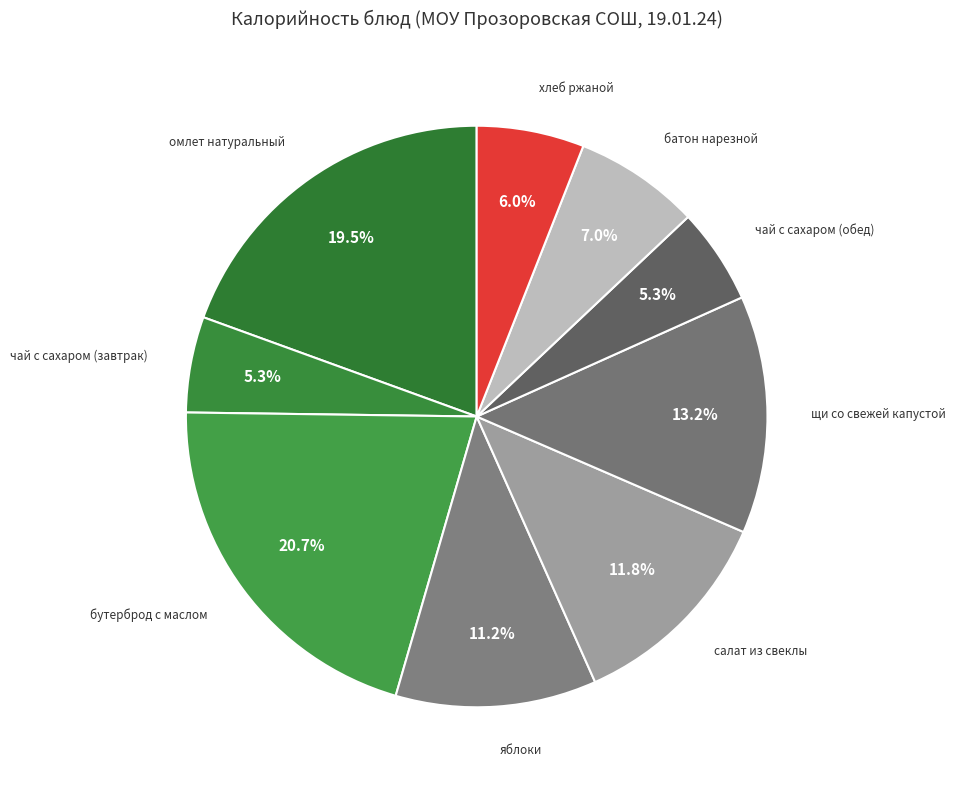

How many segments does this pie chart have?

9